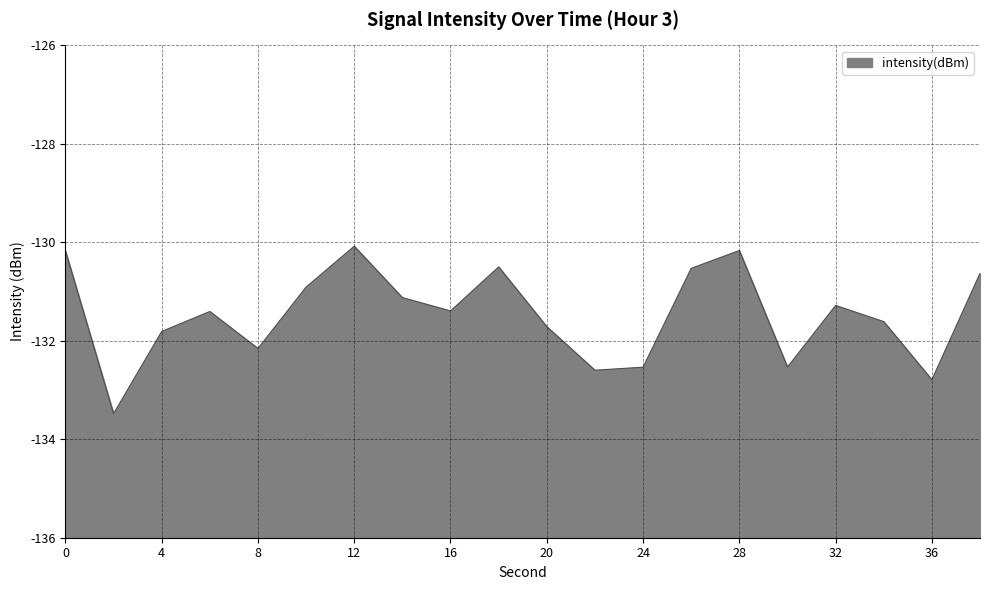

How many distinct data groups are displayed?

1